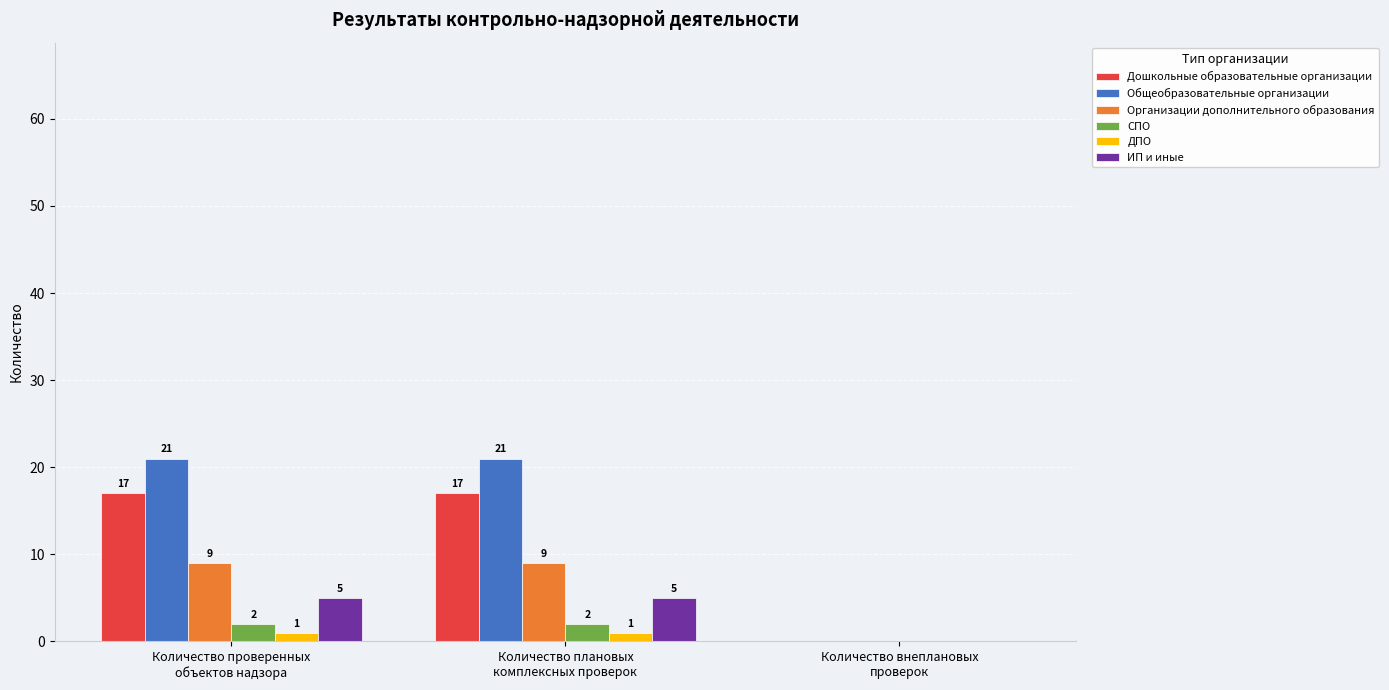

Which series has the largest total across all categories?

Общеобразовательные организации